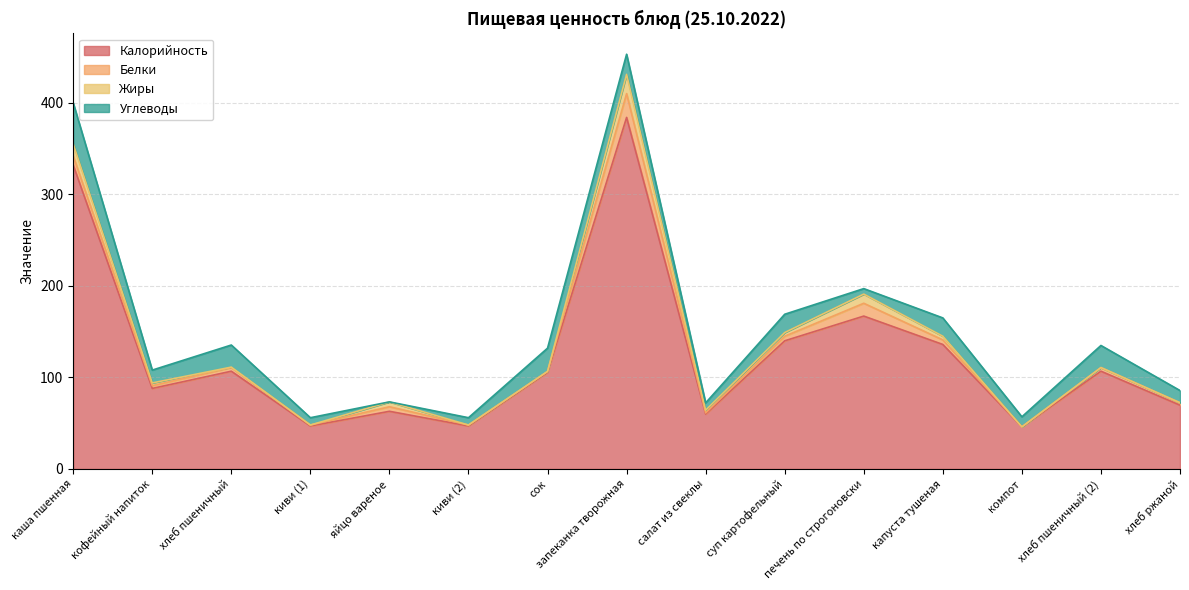

True or false: Калорийность and Жиры cross at least once.

False